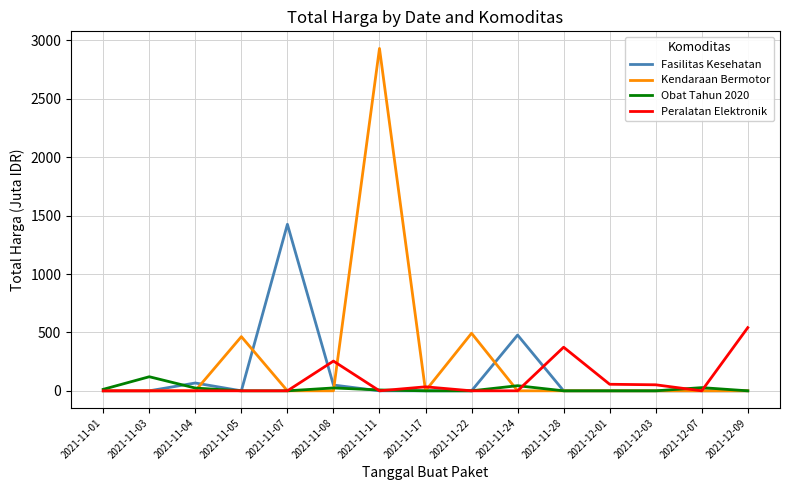

Where is Kendaraan Bermotor nearest to the value 1465?

2021-11-22